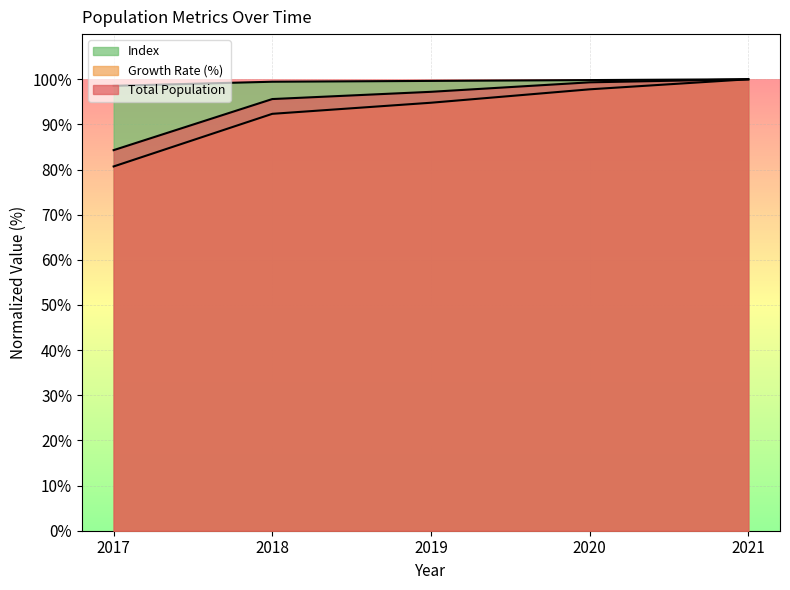

What is the sum of all Growth Rate (%) values?

465.6